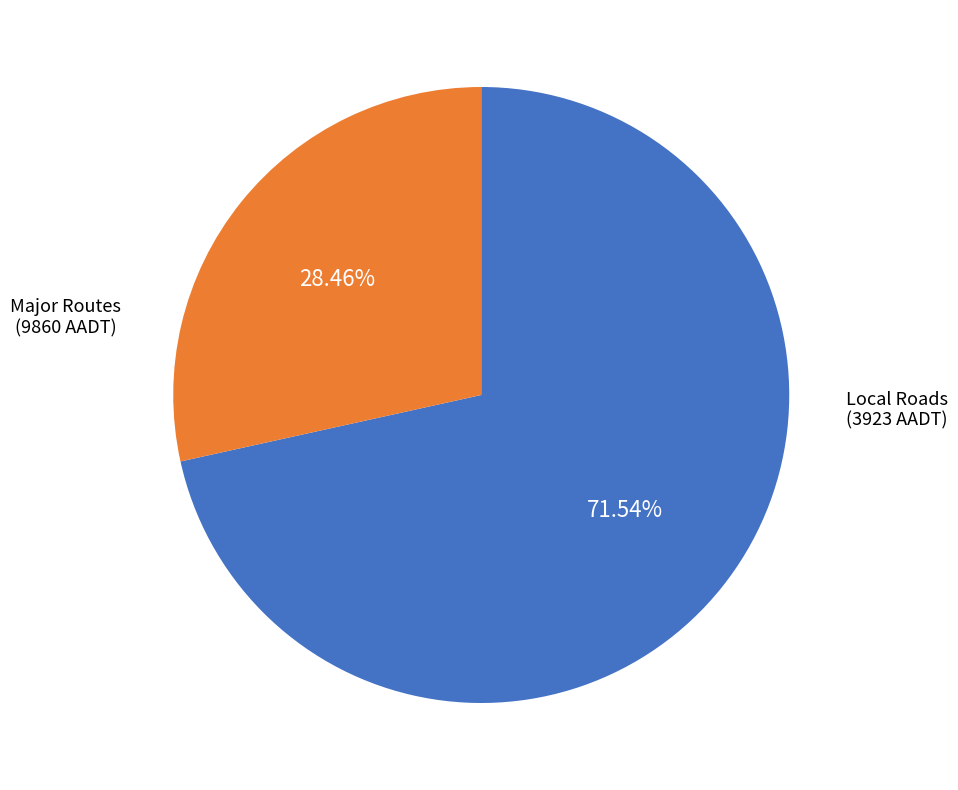

How many slices are in this pie chart?

2